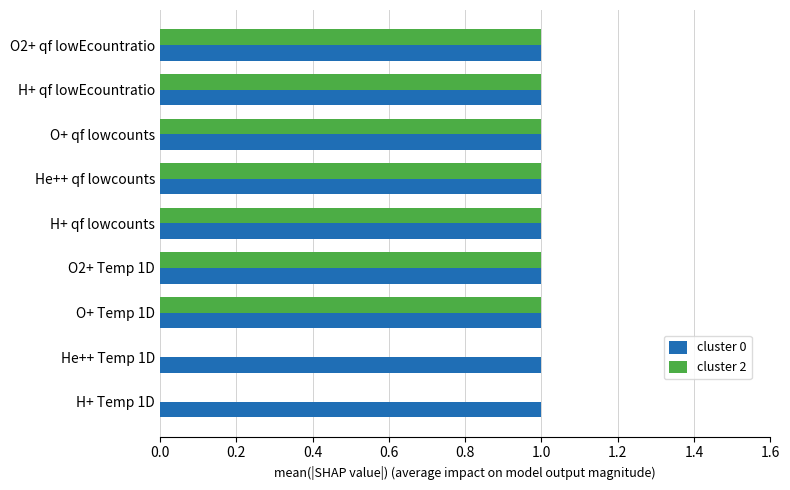

What is the sum of all cluster 0 values?

9